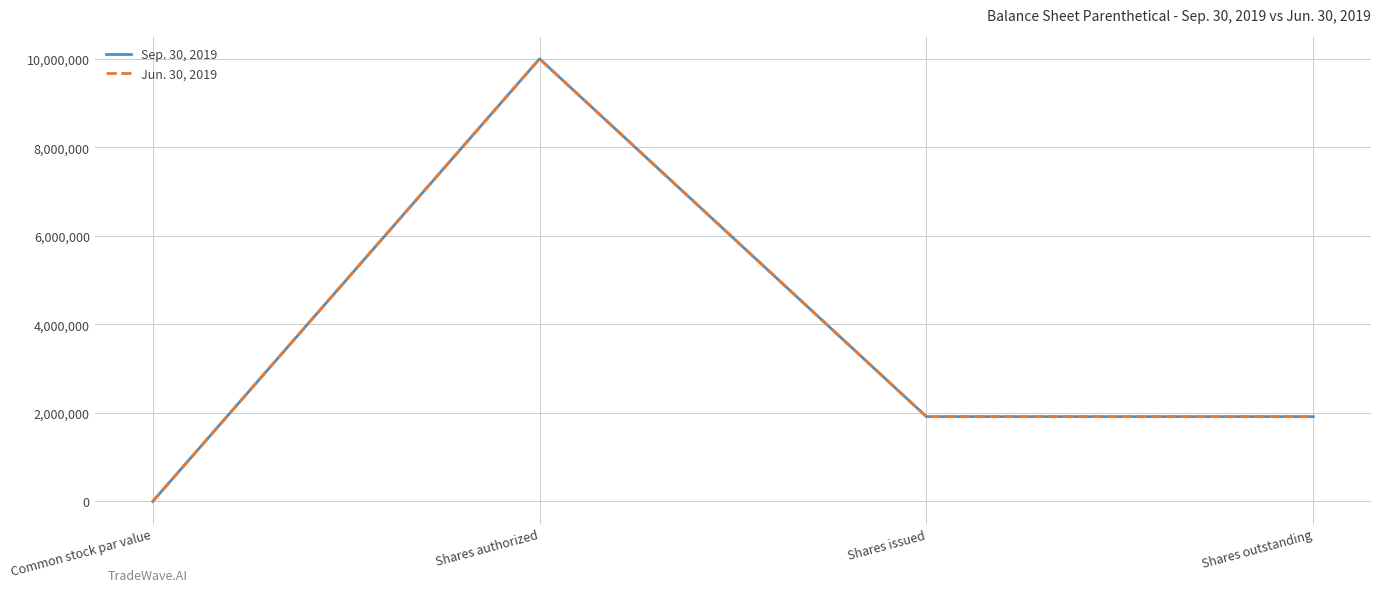

At how many categories does at least one series exceed 1158798?

3